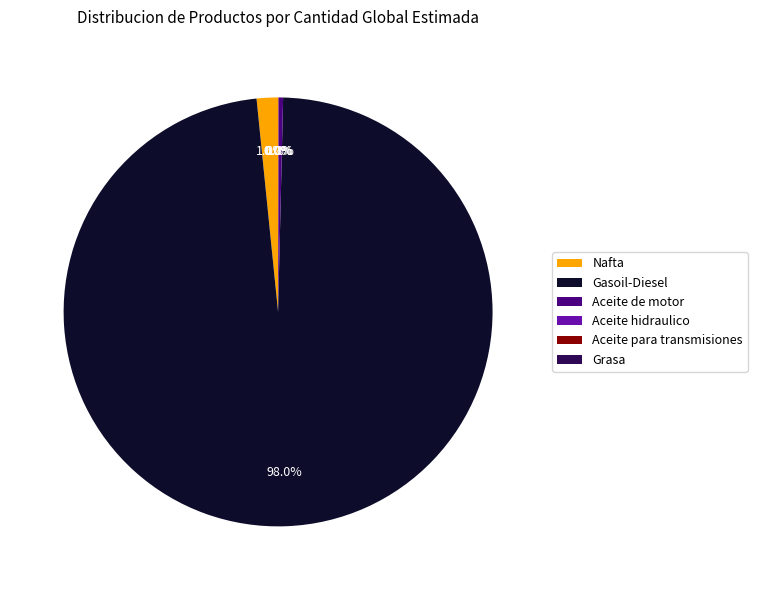

How much of the chart is everything except Aceite de motor?

99.7%